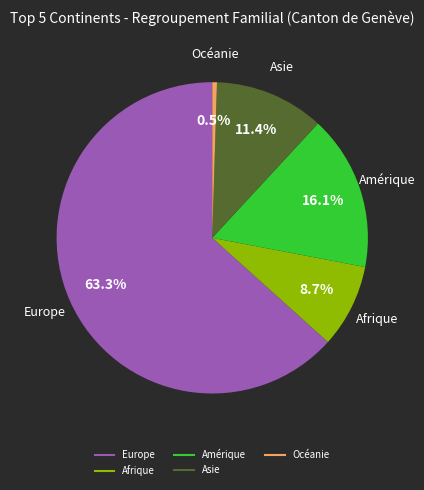

To the nearest percent, what percentage of the pie is Europe?

63%